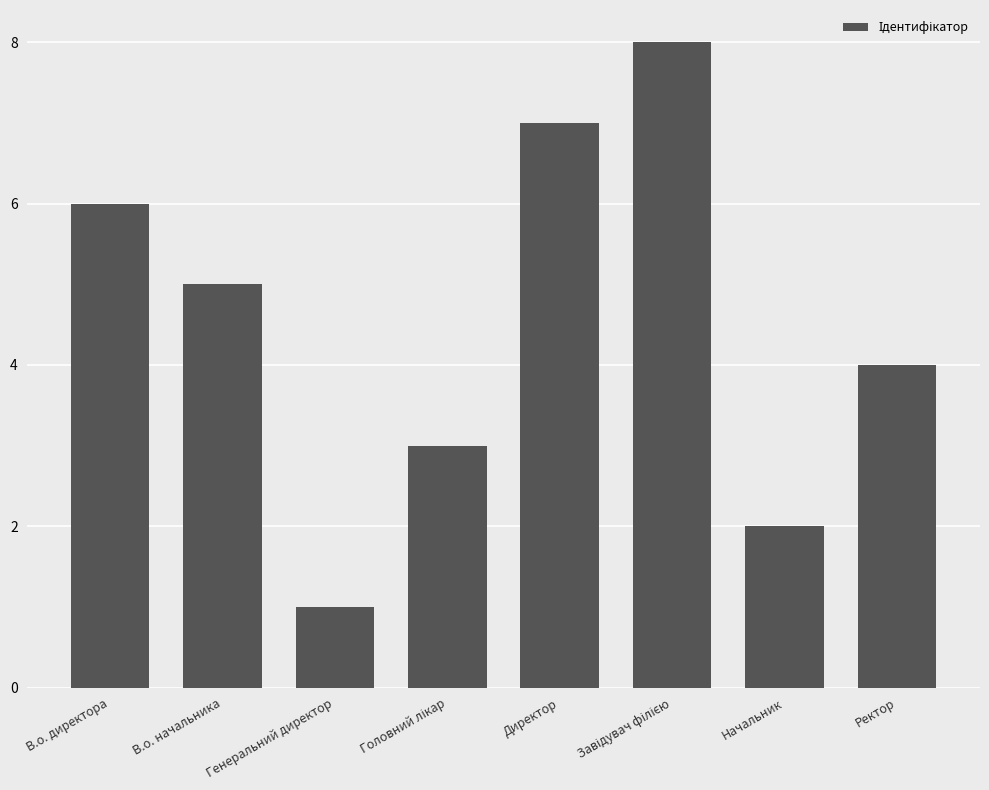

What is the ratio of the value at Директор to the value at Начальник?

3.5